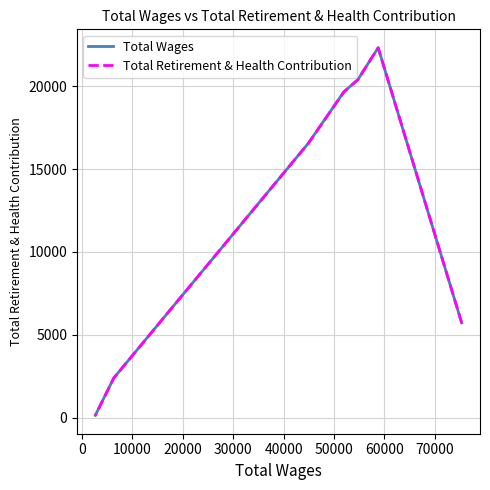

Which series changed the most between 10000 and 30000?

Total Wages